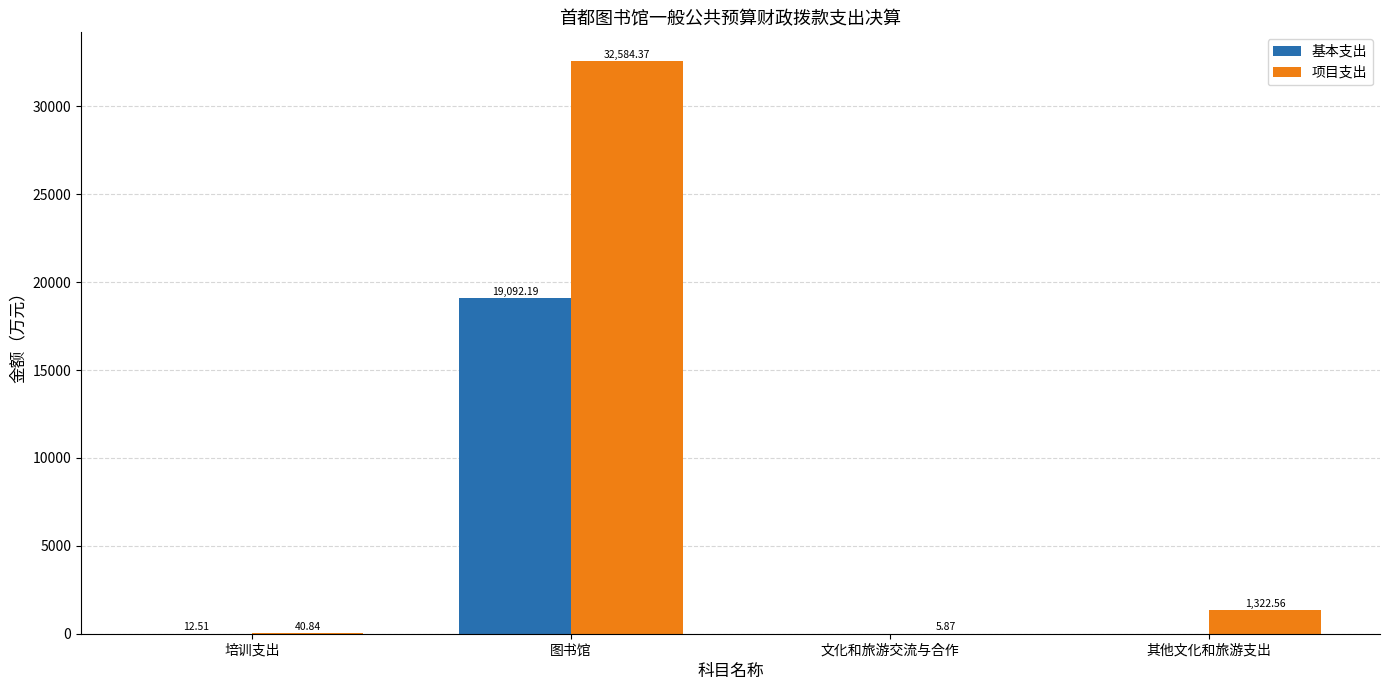

Is the value of 基本支出 at 其他文化和旅游支出 greater than the value of 项目支出 at 文化和旅游交流与合作?

No